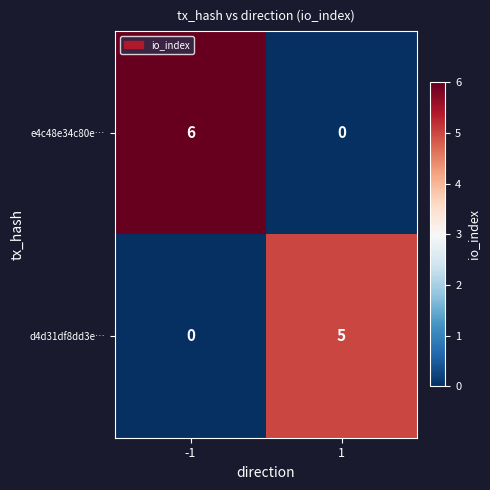

Rank the series by their average value, from lowest to highest.

d4d31df8dd3e…, e4c48e34c80e…